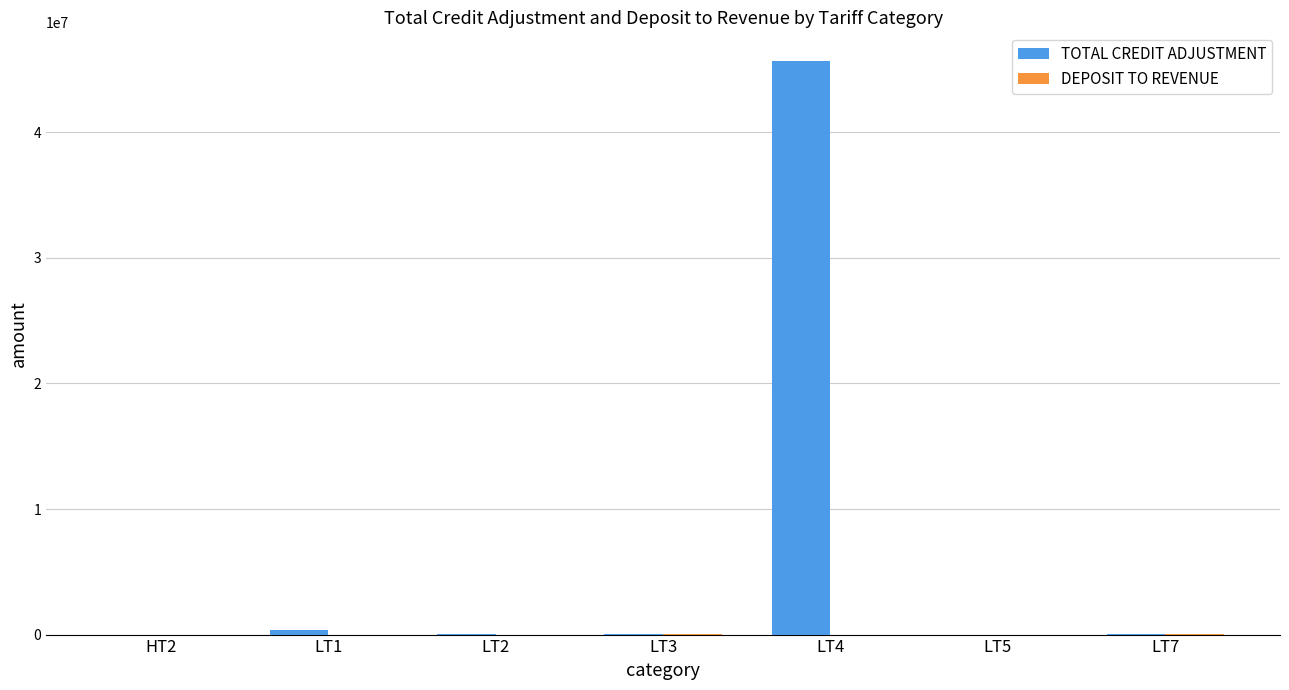

What is the highest value of the TOTAL CREDIT ADJUSTMENT series?

45685583.0